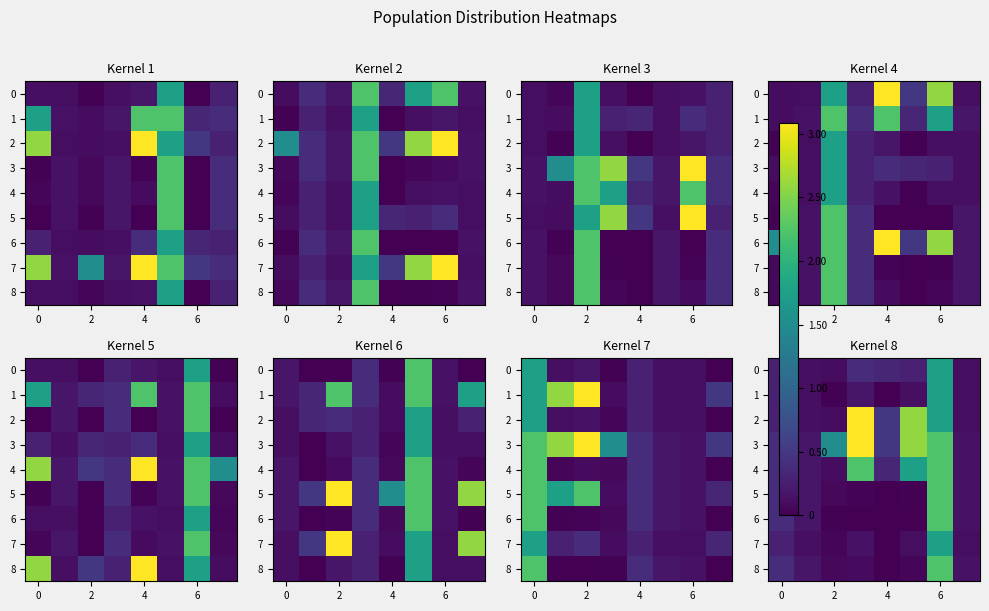

Count the number of data series in this chart.

9